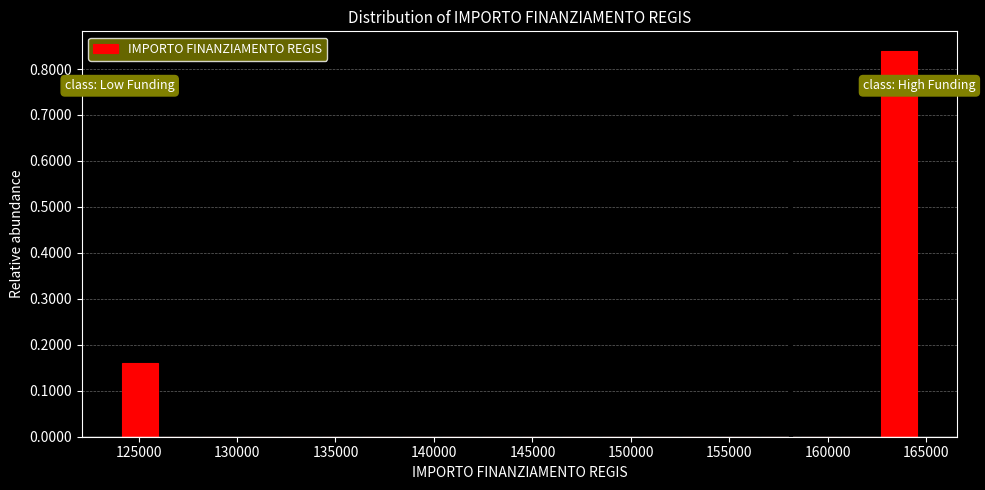

Reading left to right, list every bar in this chart as the range it spans on the x-axis followed by its height. Neither the bar edges nor the heights are printed on the chart, so give them approximately, as read against the axes.

124000 to 126000: 0.16
126000 to 128000: 0
128000 to 130000: 0
130000 to 132000: 0
132000 to 134000: 0
134000 to 136000: 0
136000 to 138500: 0
138500 to 140500: 0
140500 to 142500: 0
142500 to 144500: 0
144500 to 146500: 0
146500 to 148500: 0
148500 to 150500: 0
150500 to 152500: 0
152500 to 154500: 0
154500 to 156500: 0
156500 to 158500: 0
158500 to 160500: 0
160500 to 162500: 0
162500 to 164500: 0.84